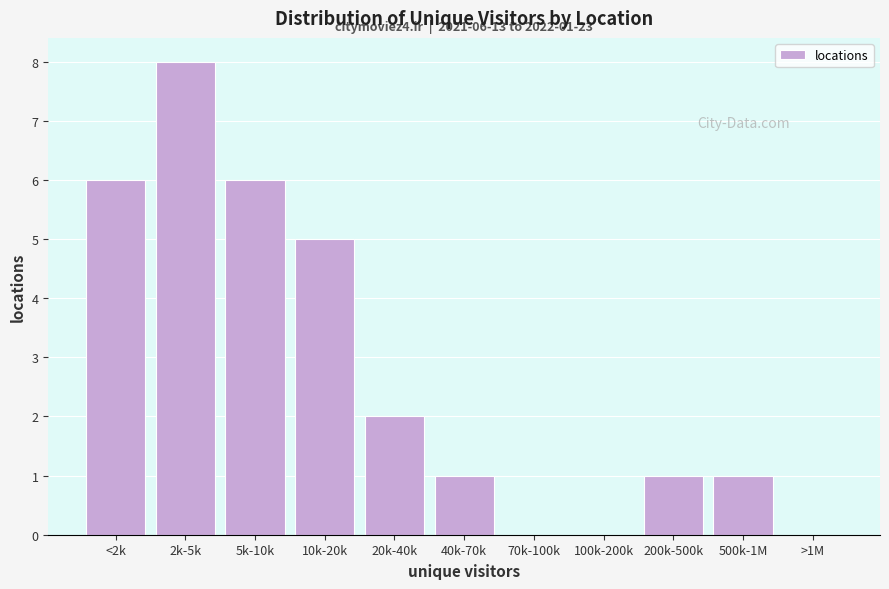

Reading right to left, transcribe all the data shown in this chart.

>1M=0	500k-1M=1	200k-500k=1	100k-200k=0	70k-100k=0	40k-70k=1	20k-40k=2	10k-20k=5	5k-10k=6	2k-5k=8	<2k=6